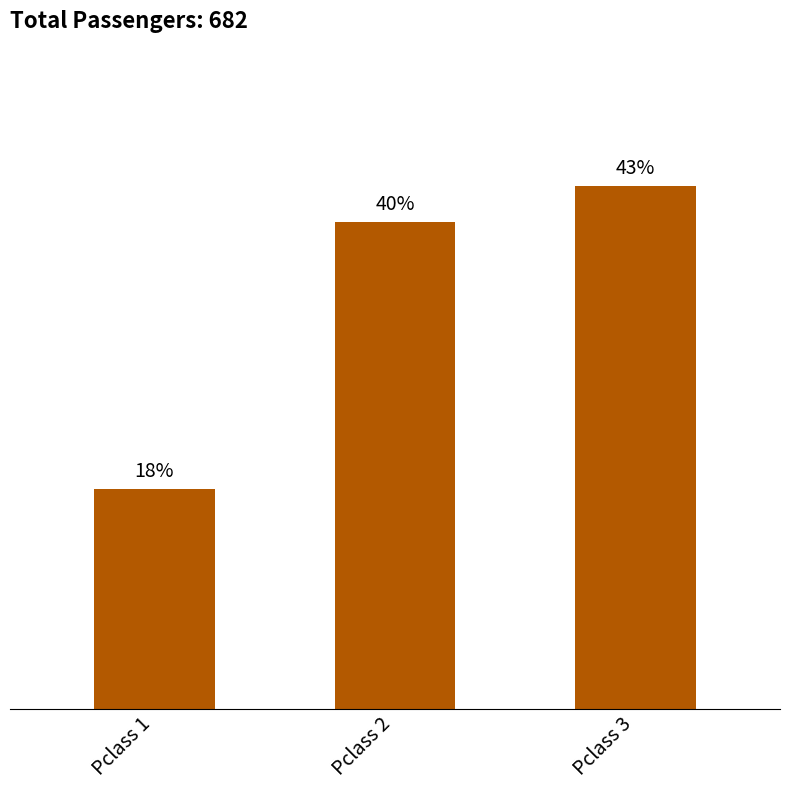

Between Pclass 1 and Pclass 2, which is larger?

Pclass 2